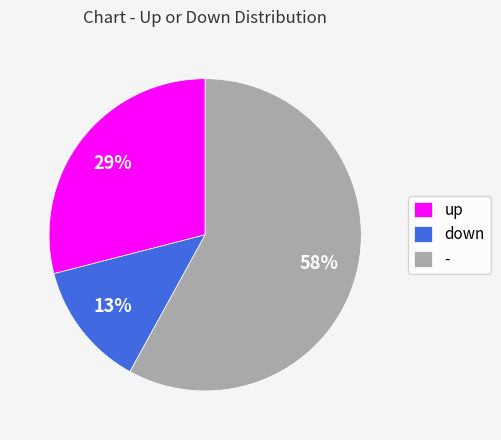

The down slice represents 13% of the pie. True or false?

True